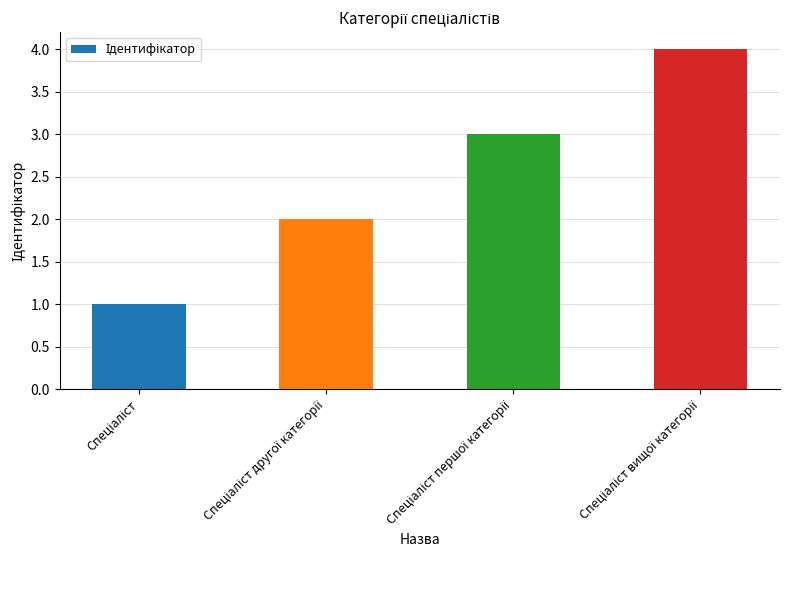

How many bars are there in total?

4